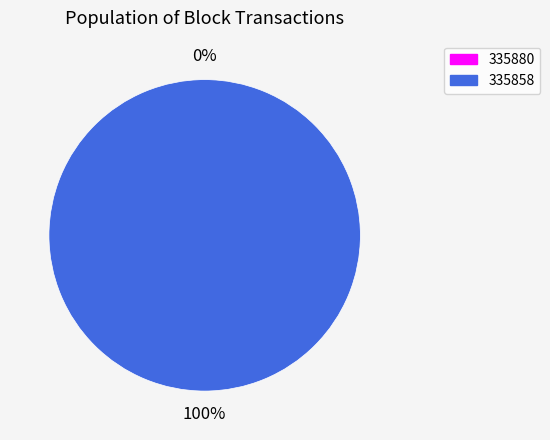

What percentage is NOT represented by 335880?

100.0%